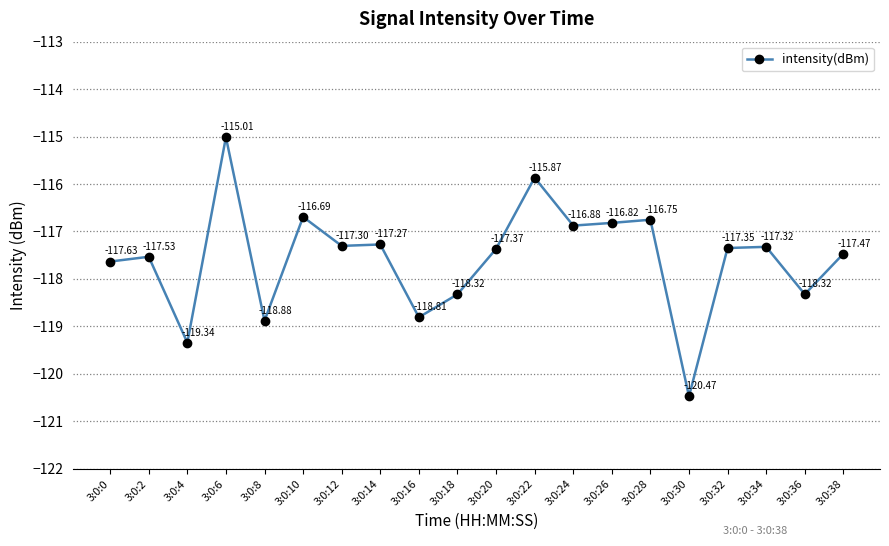

What is the change in value from 3:0:22 to 3:0:24?

-1.0